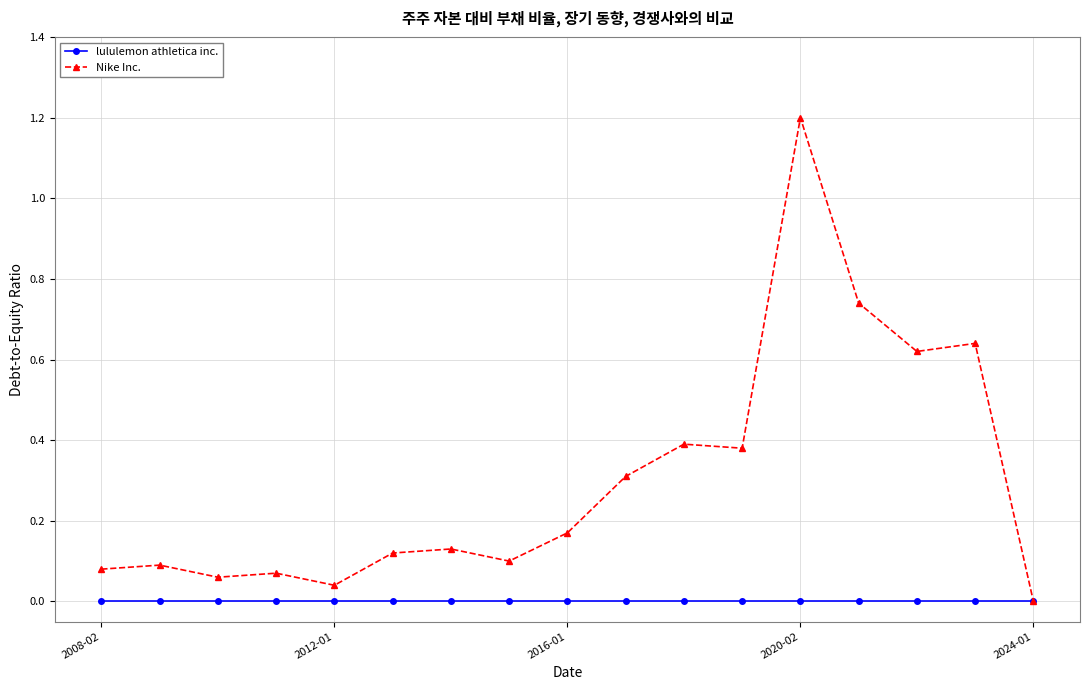

List the series in order of their overall mean, highest first.

Nike Inc., lululemon athletica inc.